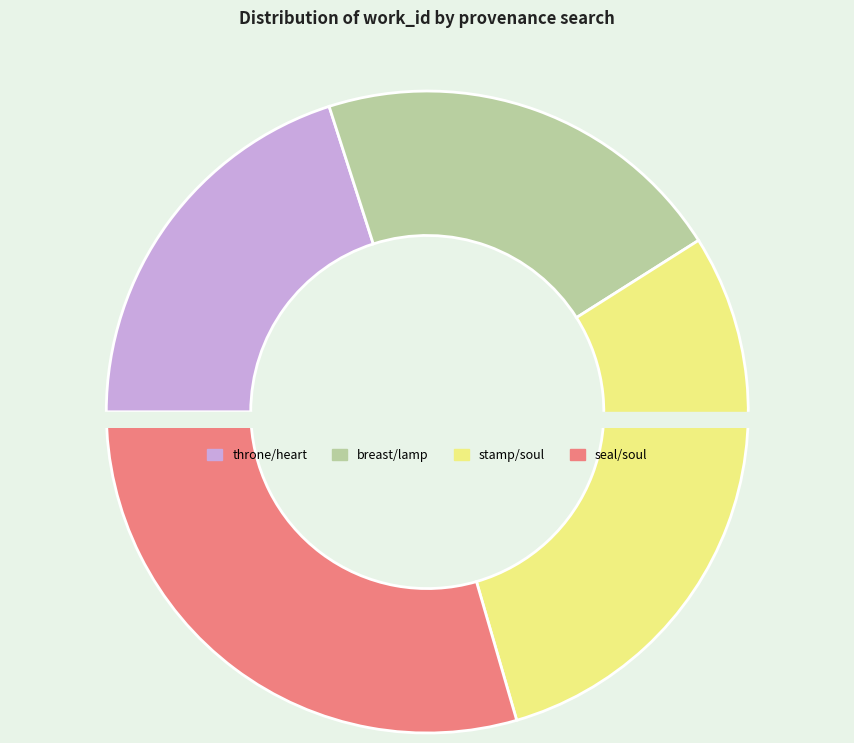

Is stamp/soul the majority of the pie?

No